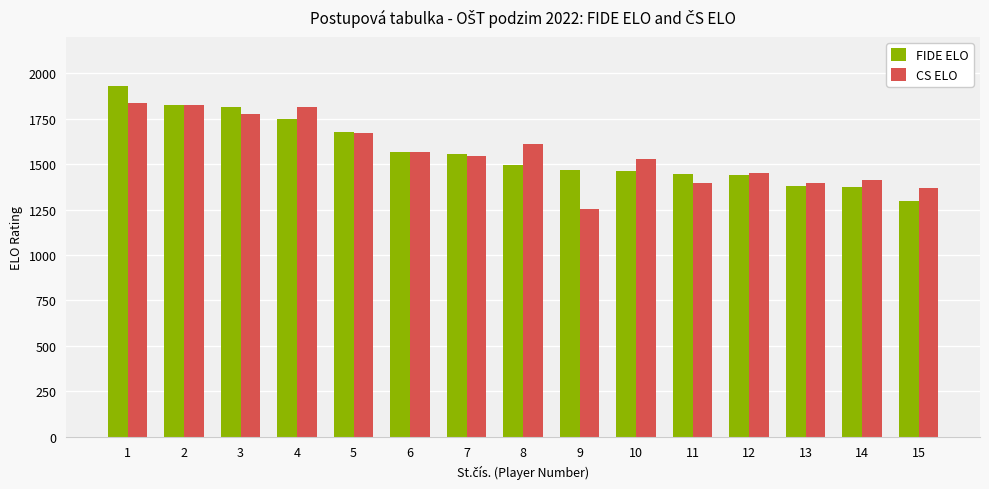

What is the greatest value displayed?

1929